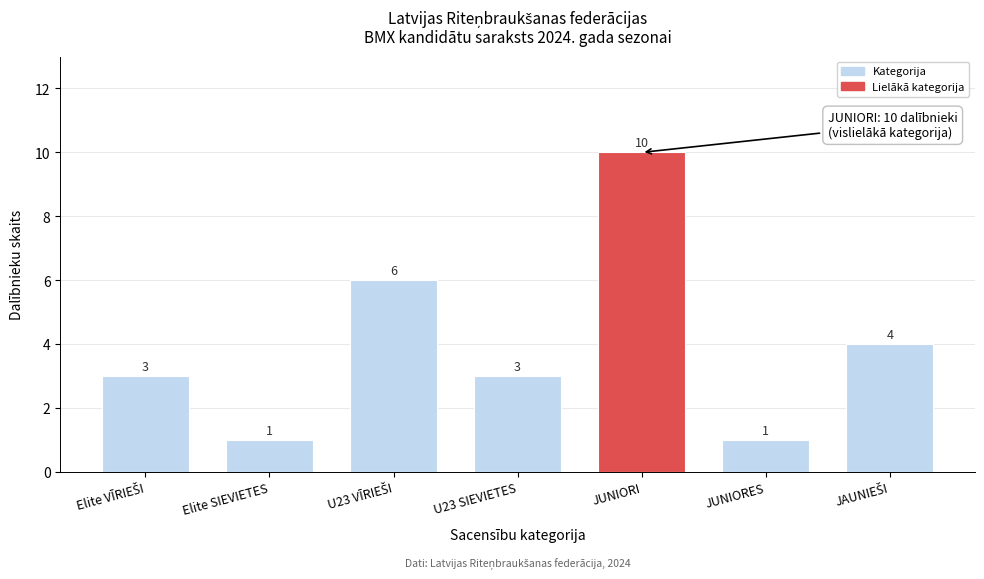

Reading left to right, what are all the values shown in this chart?

3	1	6	3	10	1	4